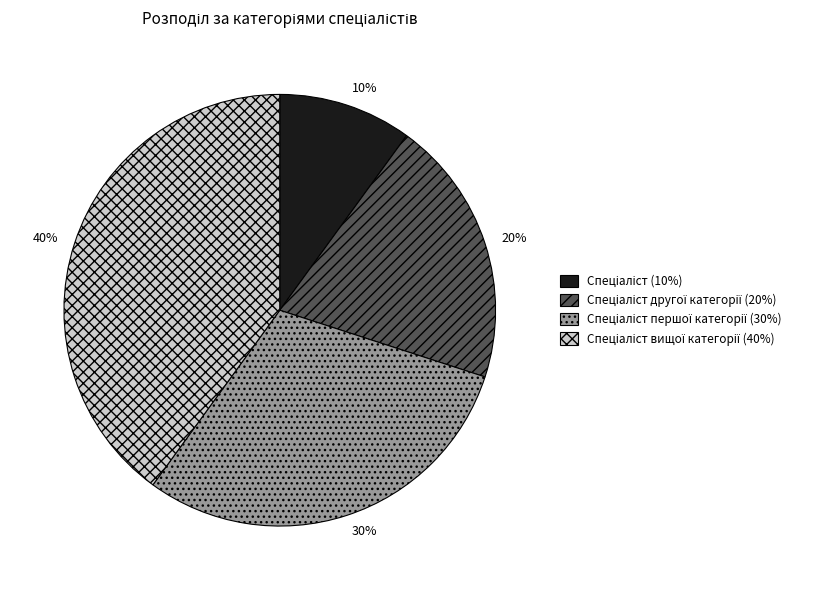

To the nearest percent, what is the difference between the largest and smallest slice percentages?

30%